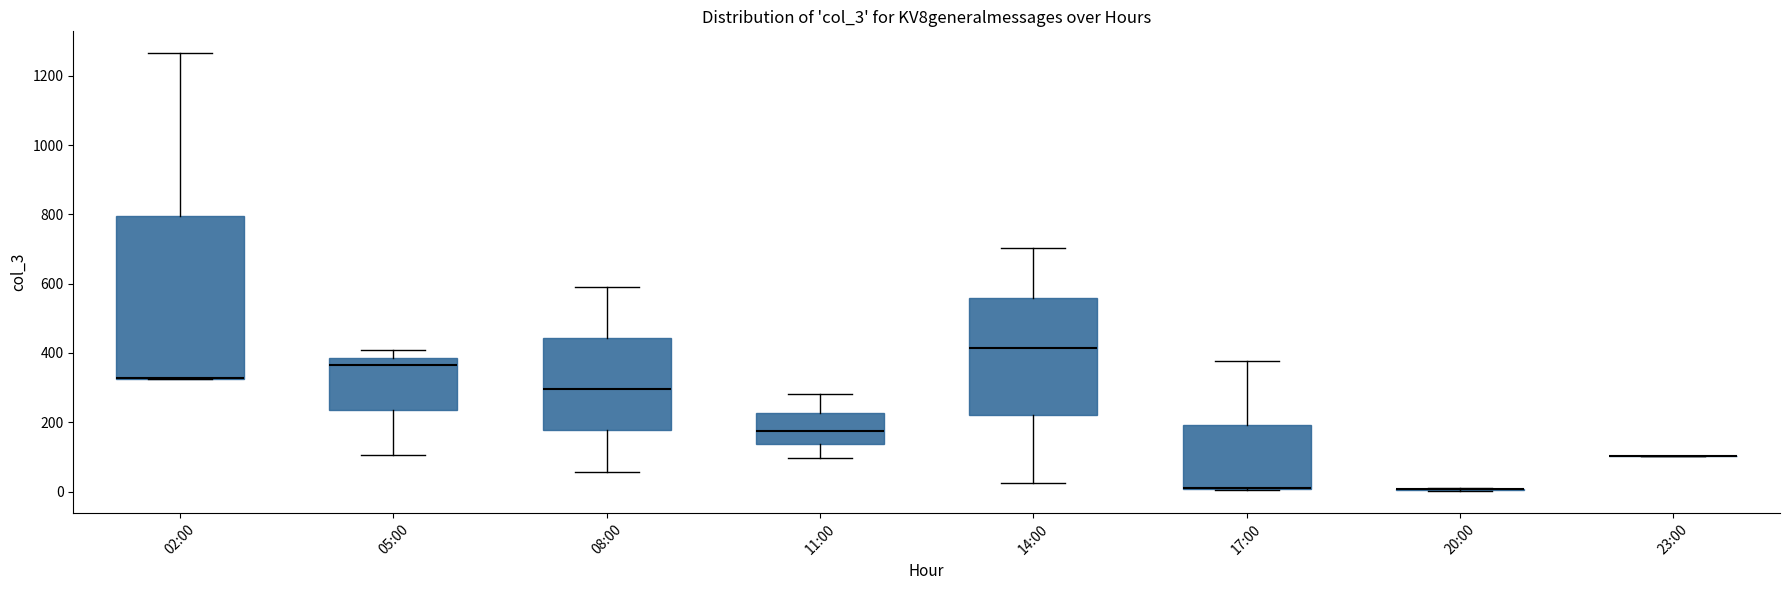

Where is the lower edge of the box for 17:00 on the y-axis? The values are not printed on the chart, so give them approximately, as read against the axis.

0